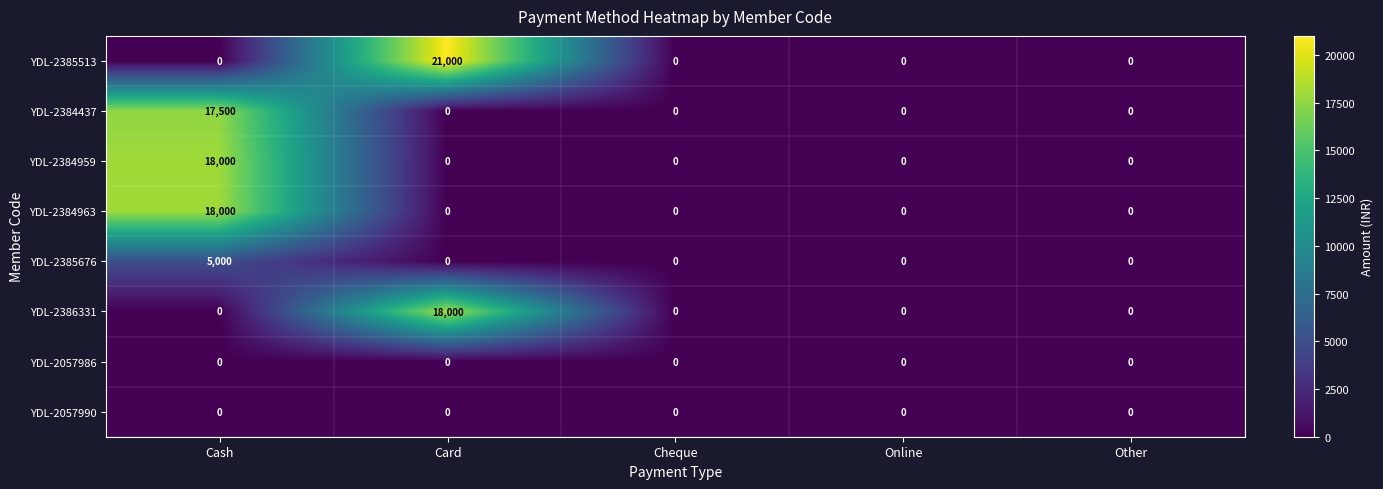

Which category has the highest value in the YDL-2384963 series?

Cash